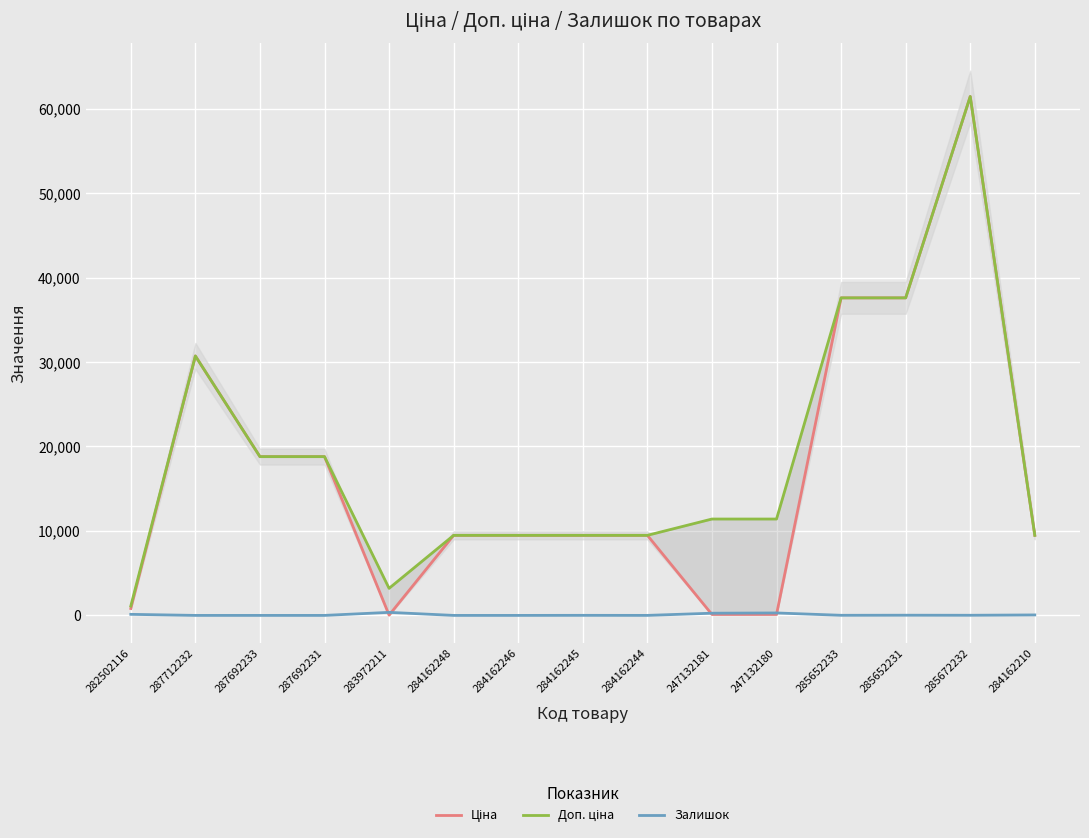

What is the label of the 1st point from the left?

282502116